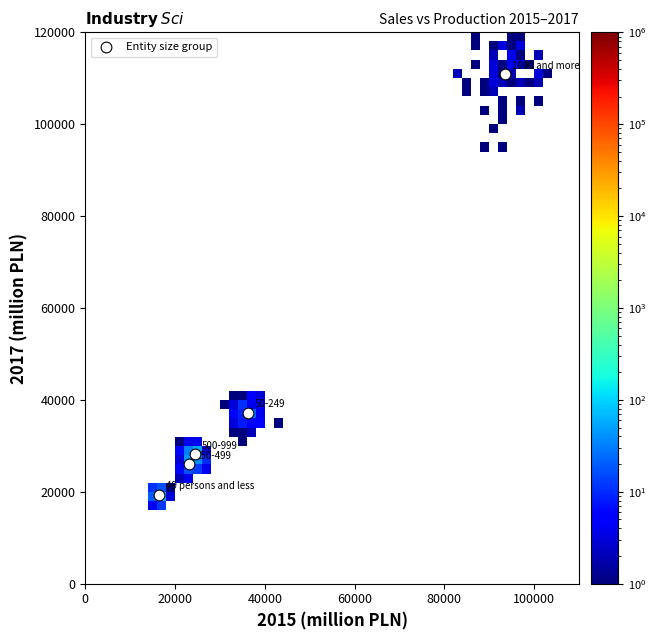

What is the average Y value?

44306.6